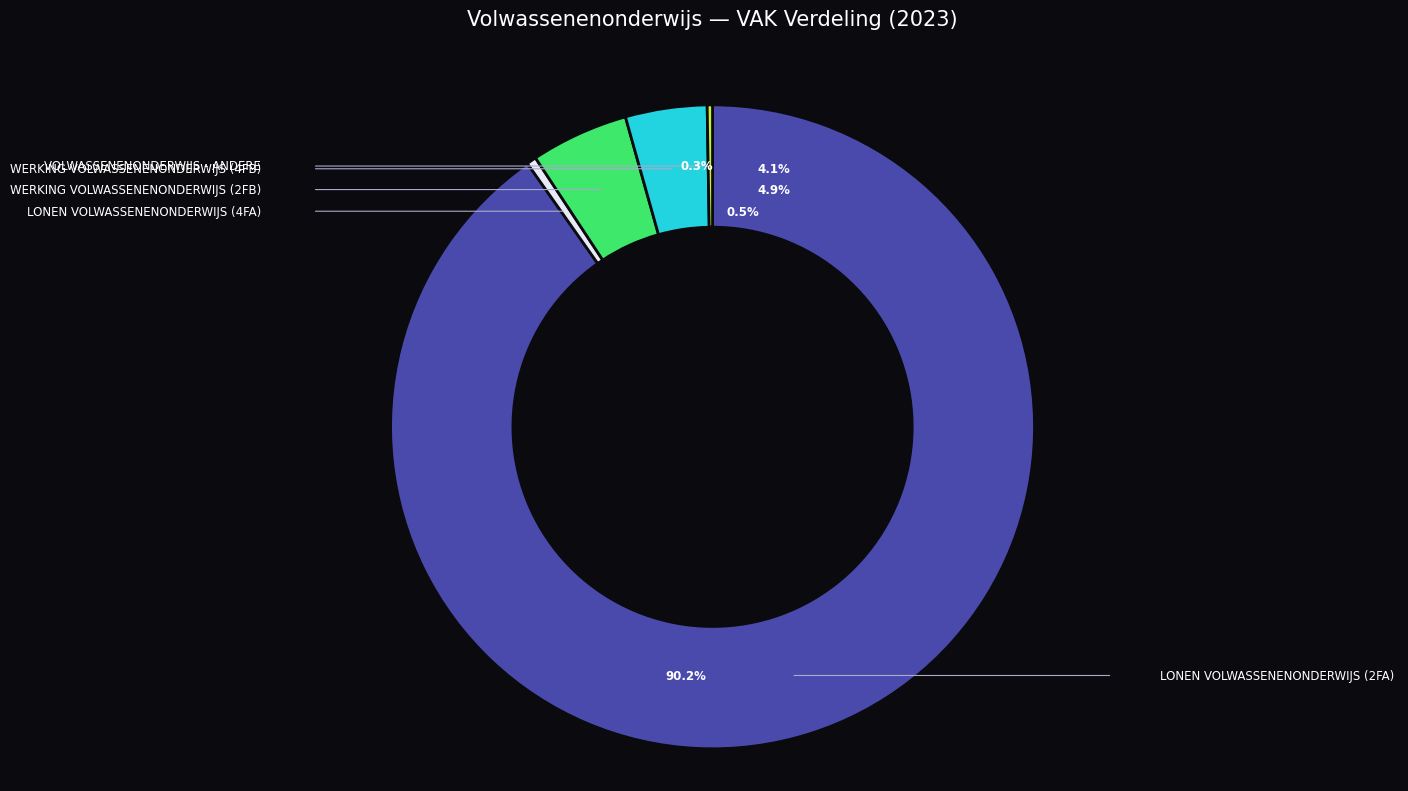

To the nearest percent, what is the difference between the FD0-1FFD2FB-WT and FD0-1FFD4FA-WT slice percentages?

4%